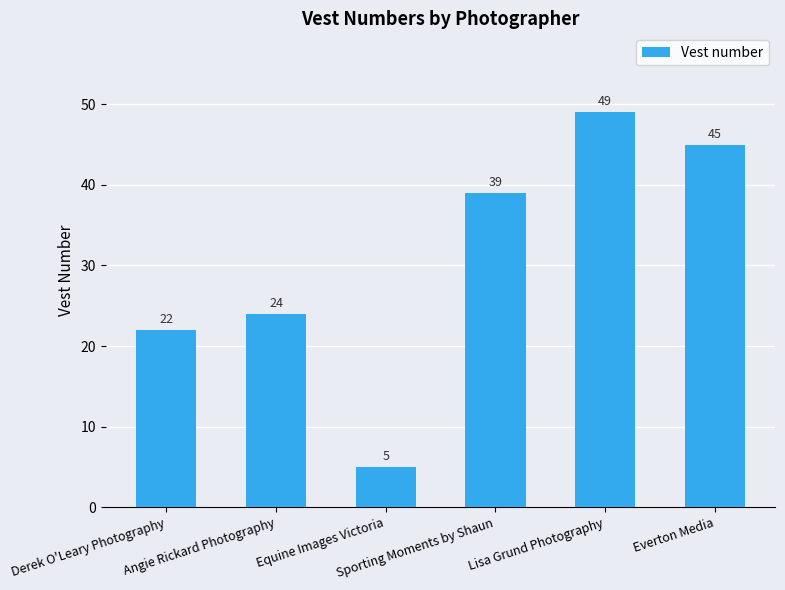

What is the label of the 3rd bar from the left?

Equine Images Victoria